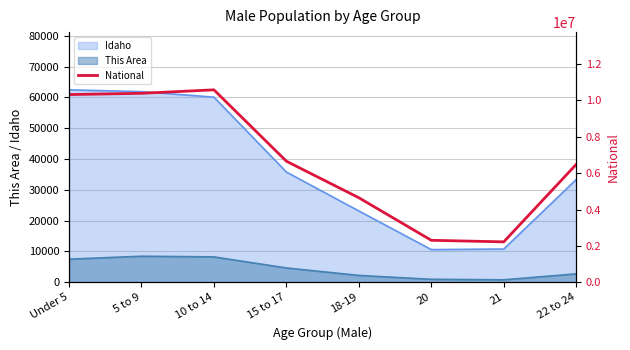

True or false: This Area and Idaho cross at least once.

False